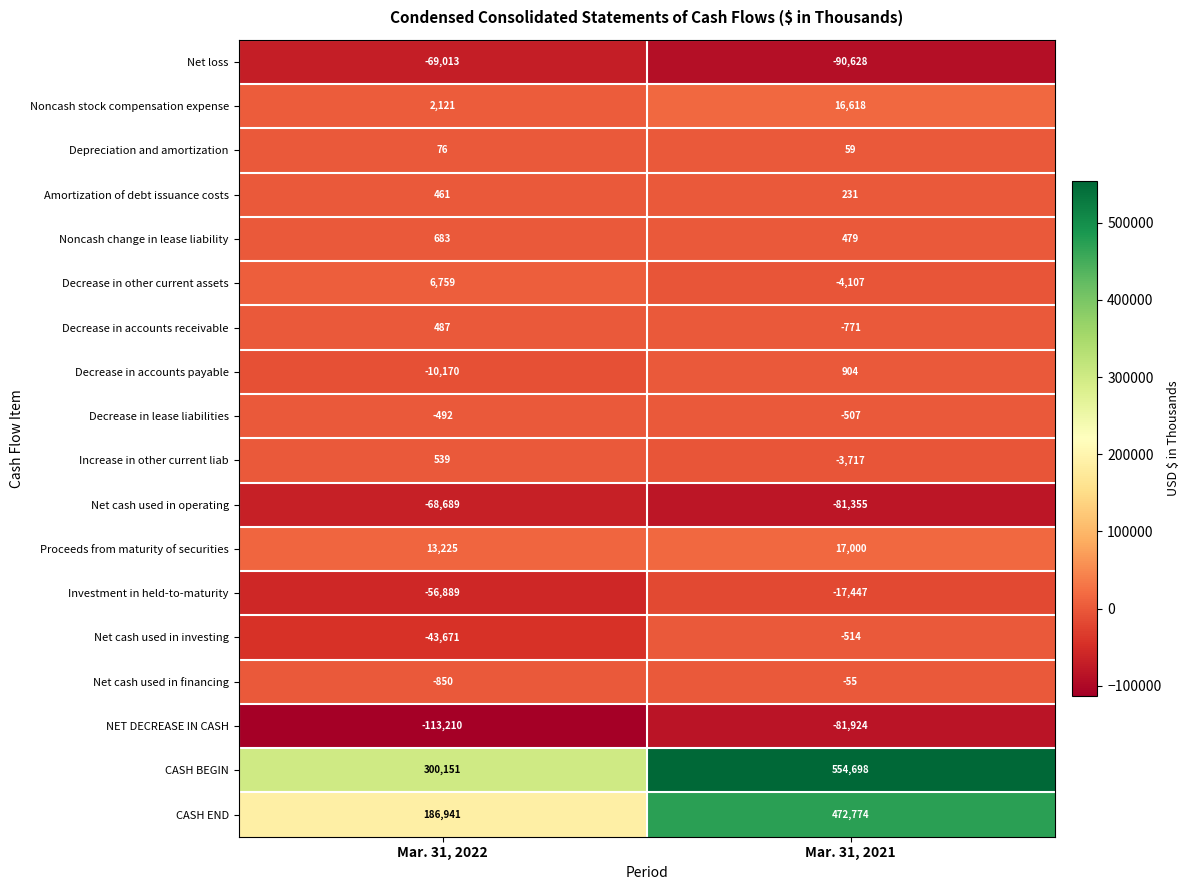

Which category has the lowest value across all series?

Mar. 31, 2022